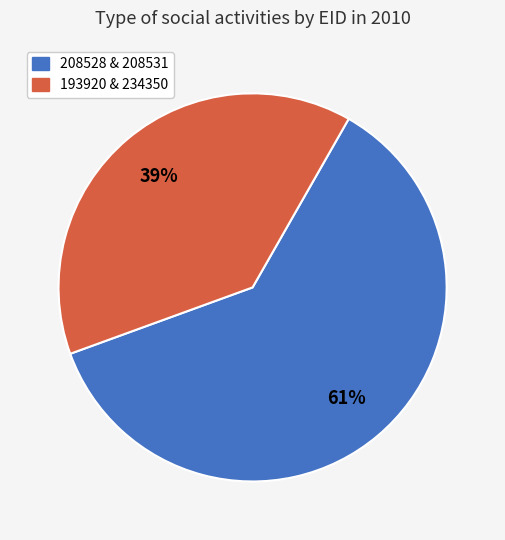

To the nearest percent, what is the difference between the largest and smallest slice percentages?

22%